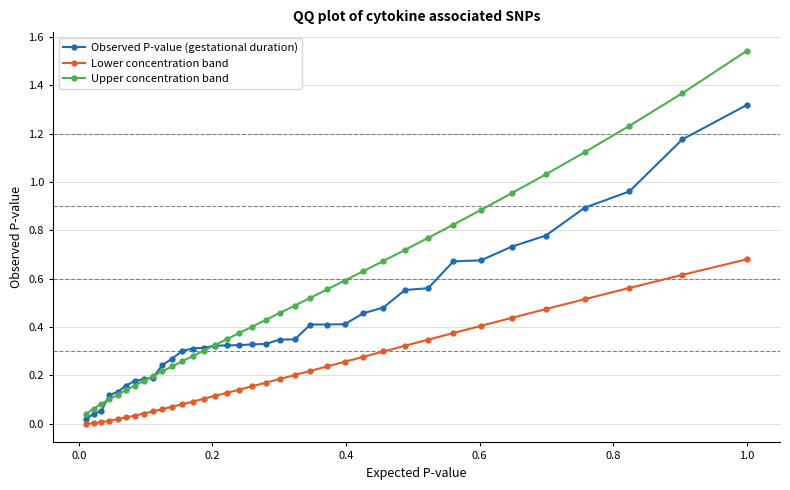

What are all the series names shown in the legend?

Observed P-value (gestational duration), Lower concentration band, Upper concentration band